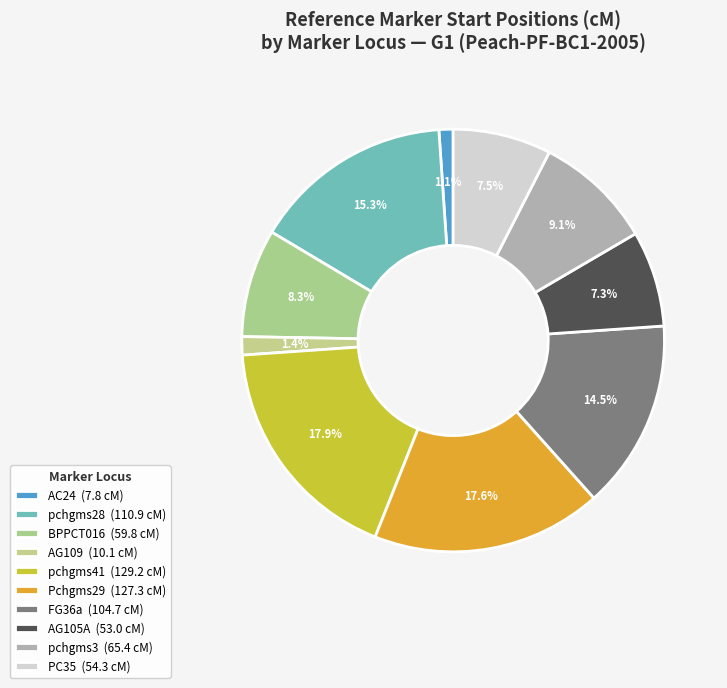

Does pchgms41 account for over 50% of the chart?

No